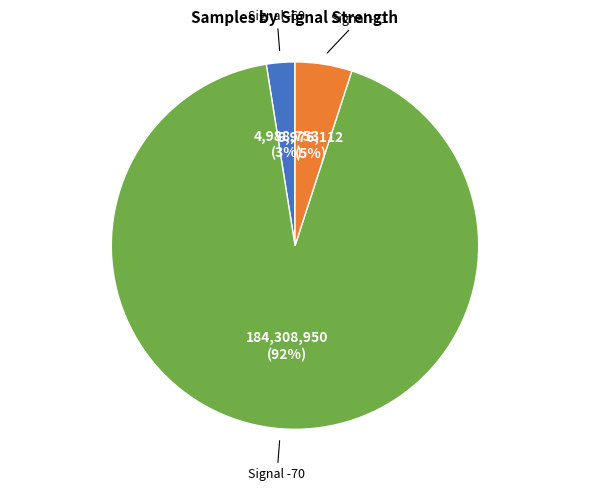

To the nearest percent, what is the average slice percentage?

33%